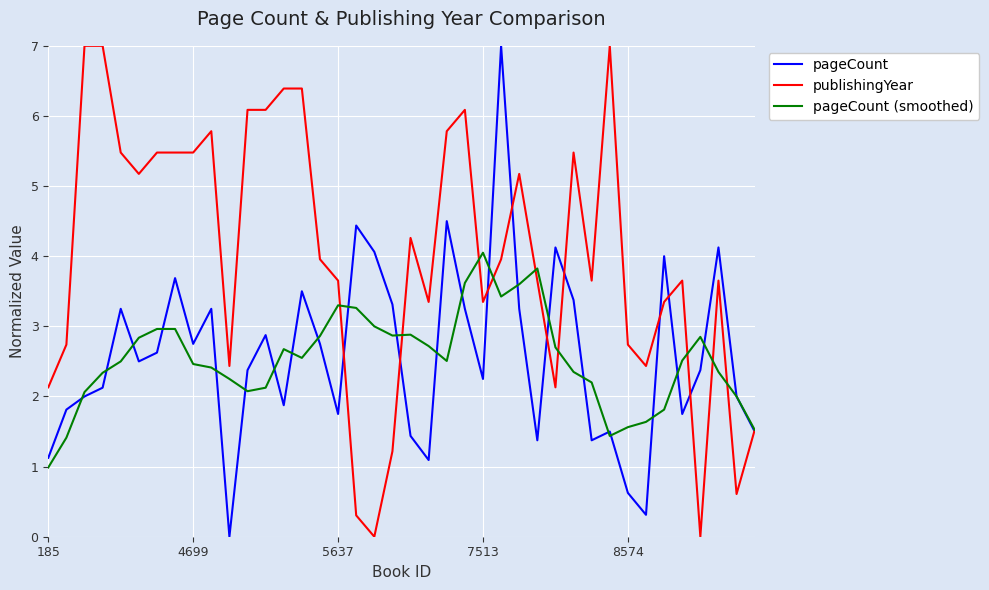

What is the greatest value displayed?

7.0